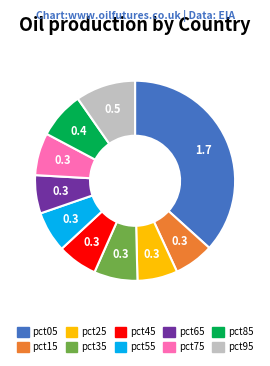

True or false: pct95 accounts for 10% of the total.

True